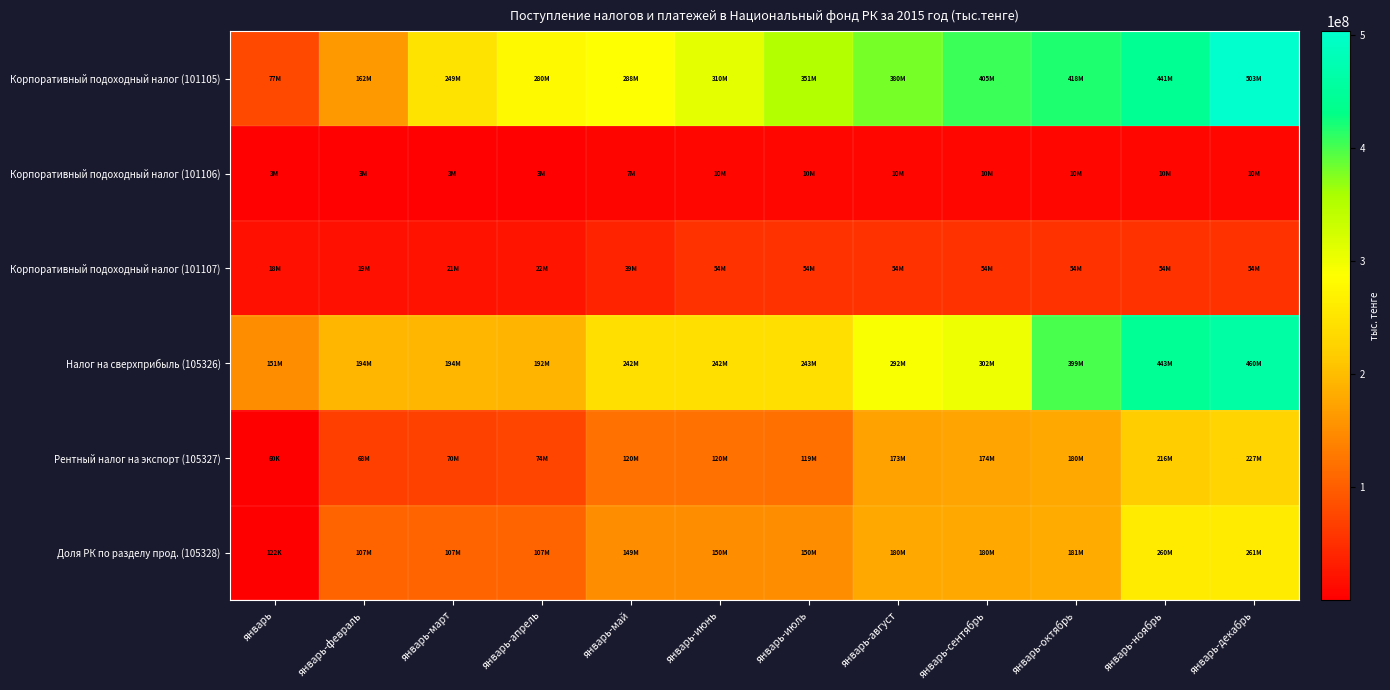

Between январь-июль and январь-сентябрь, which series saw the biggest shift?

Налог на сверхприбыль (105326)